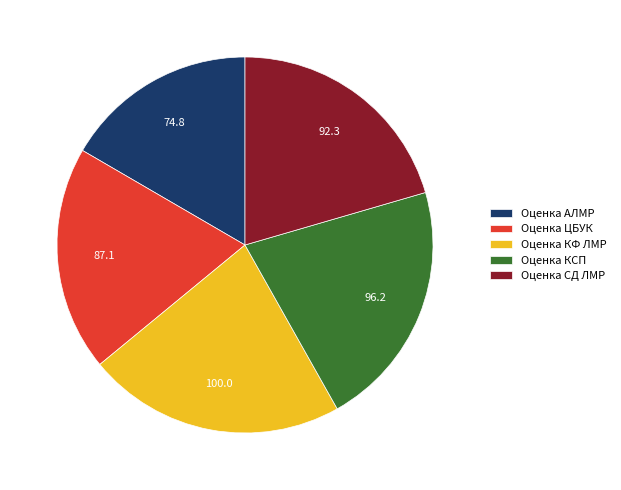

Approximately how many times larger is the value at Оценка СД ЛМР compared to Оценка КФ ЛМР?

0.9